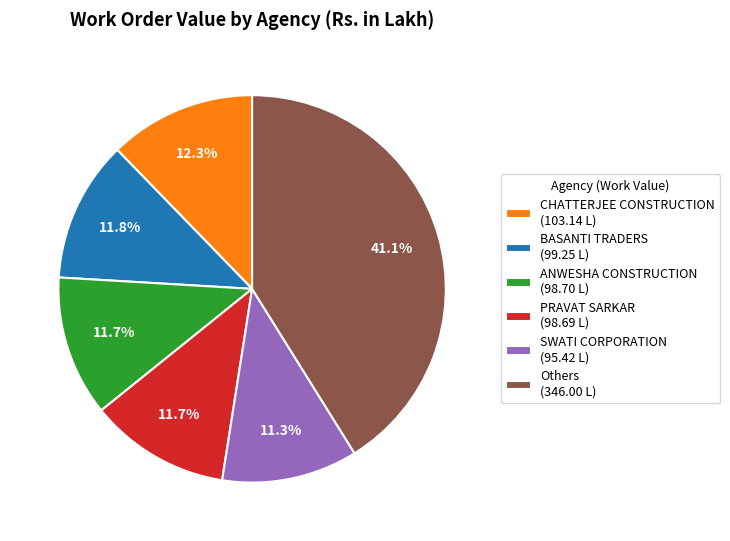

What is the ratio of the value at BASANTI TRADERS (99.25 L) to the value at ANWESHA CONSTRUCTION (98.70 L)?

1.0